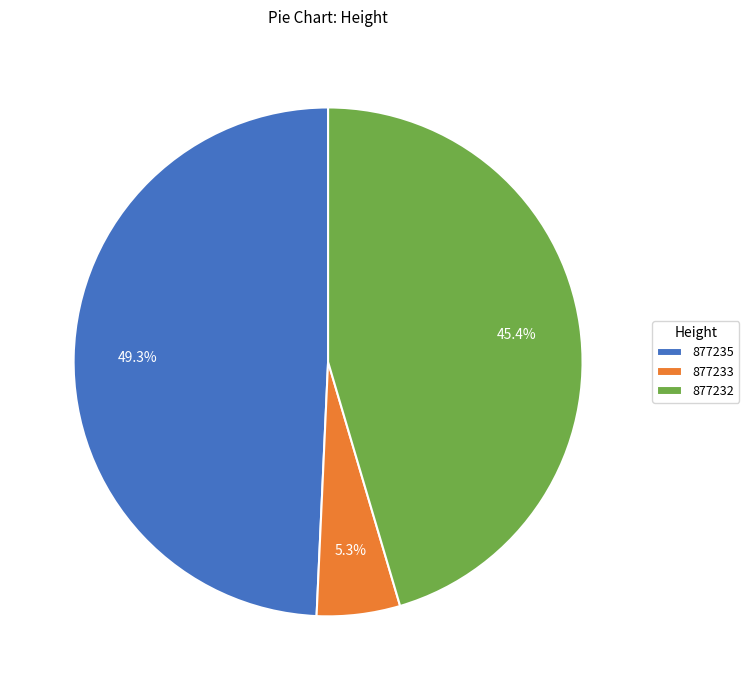

To the nearest percent, what portion does 877235 represent?

49%